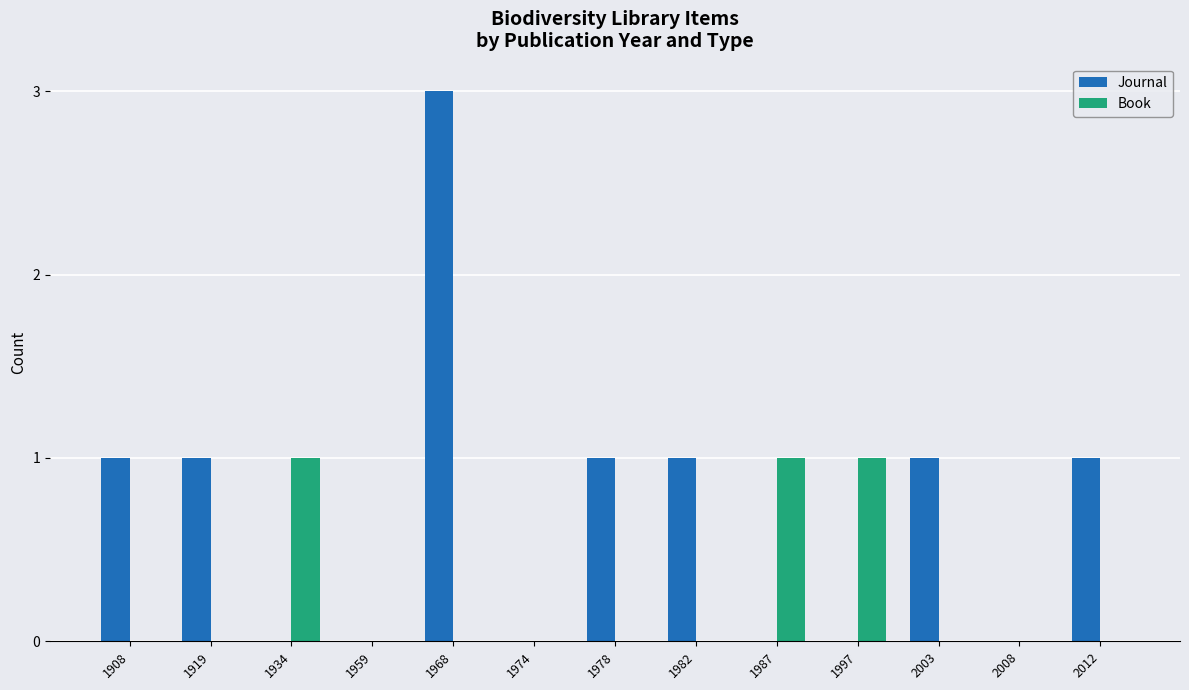

The Journal series shows 1 at 1959. True or false?

False